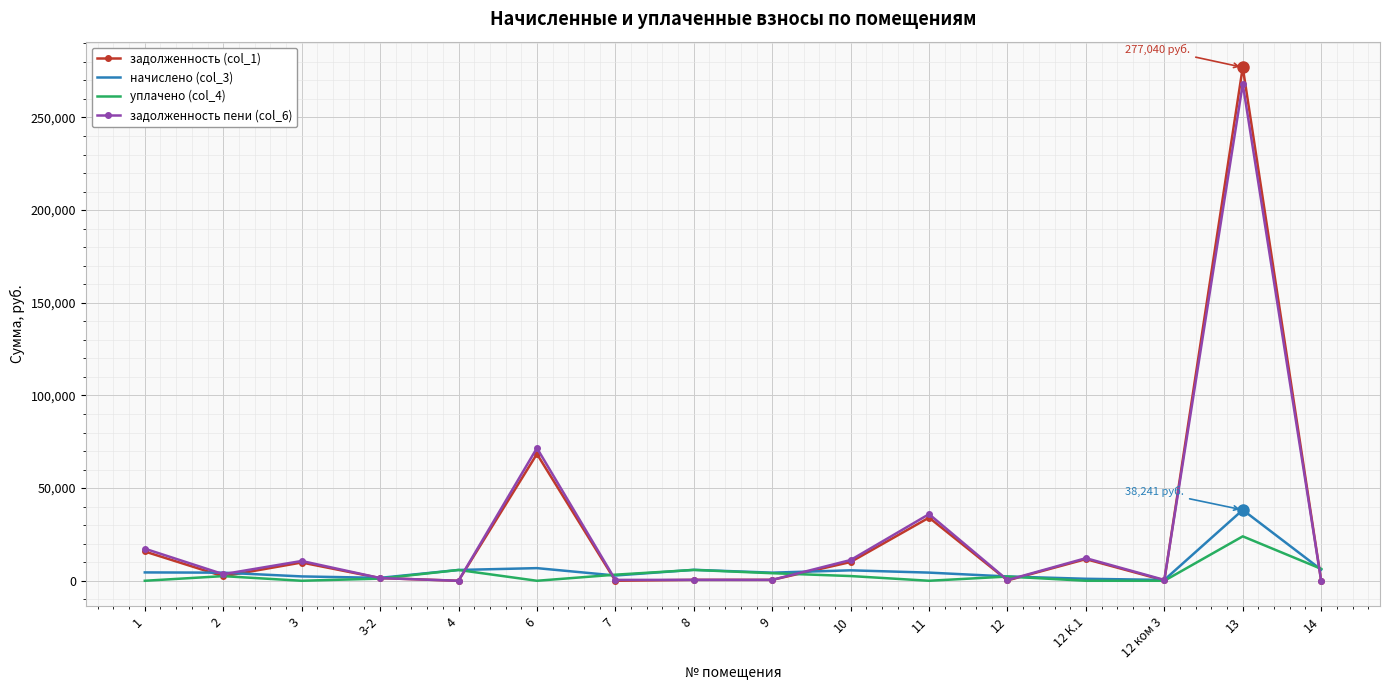

Is it true that уплачено (col_4) equals 0.0 at 12 К.1?

True